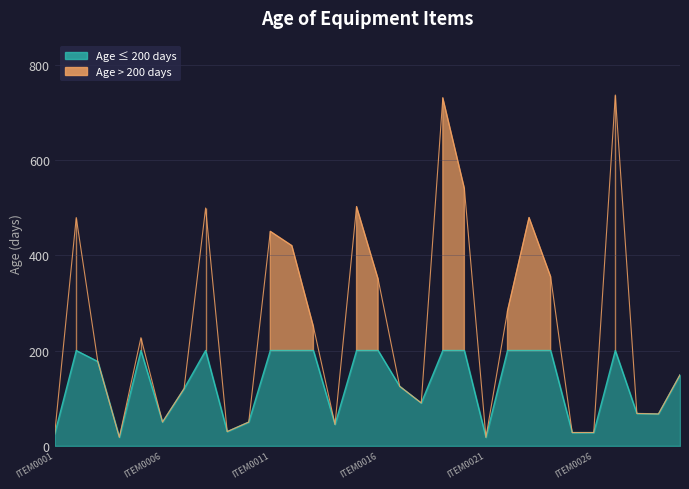

The value at ITEM0014 is 10. True or false?

False